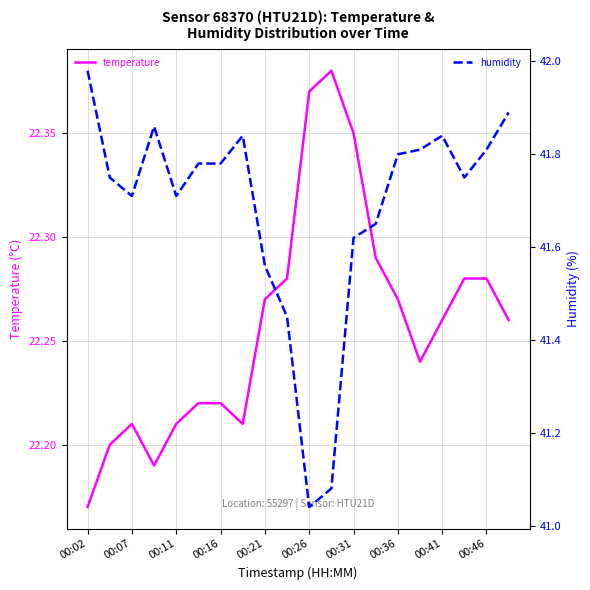

What is the maximum value shown in the chart?

42.0